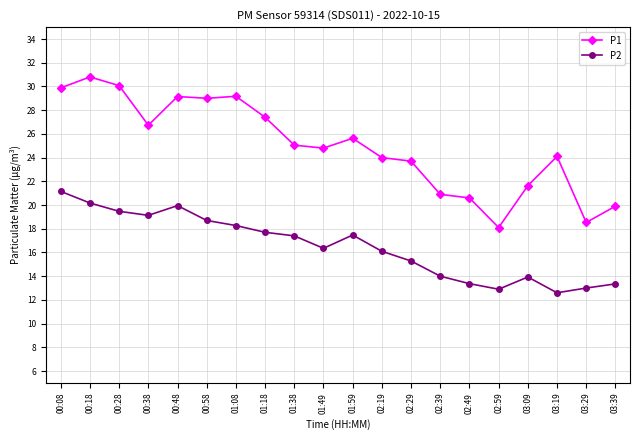

True or false: P1 and P2 cross at least once.

False